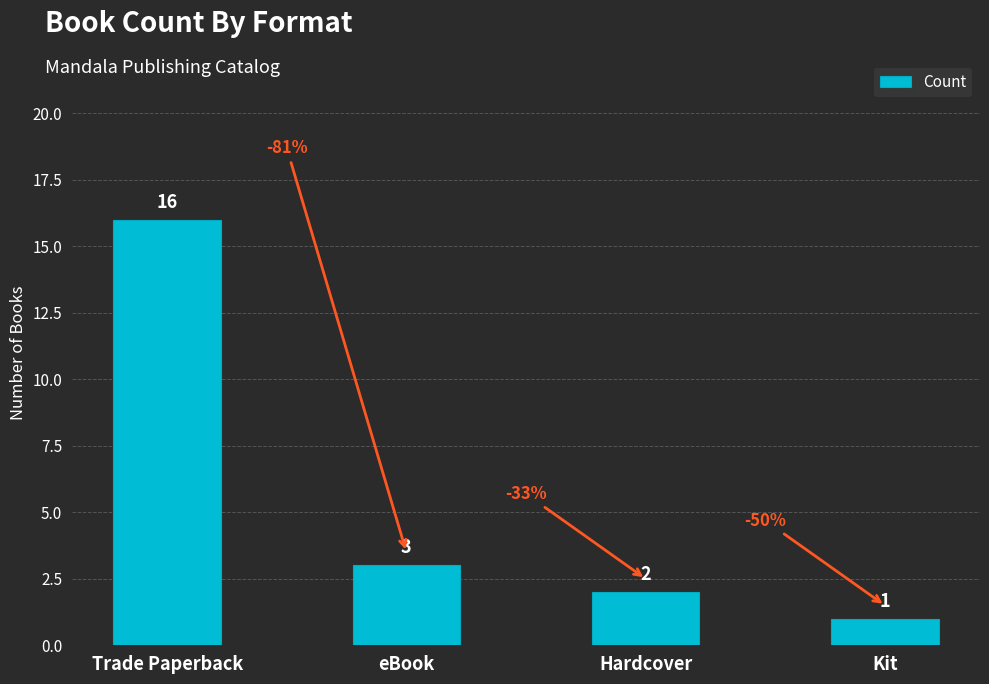

Count the number of data series in this chart.

1